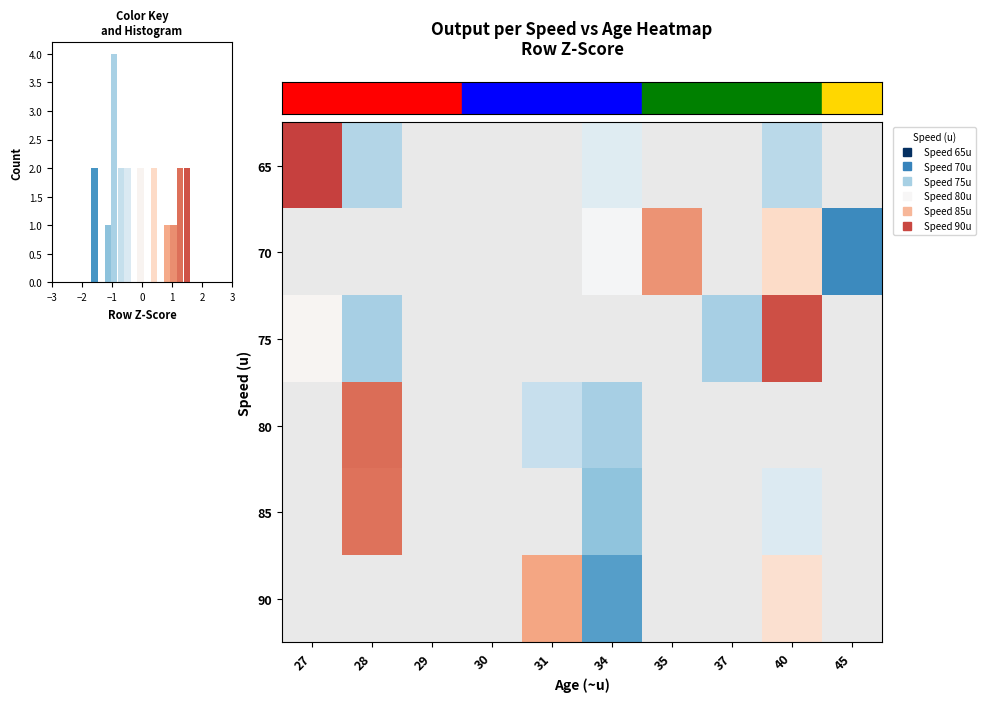

What is the greatest value displayed?

1.7